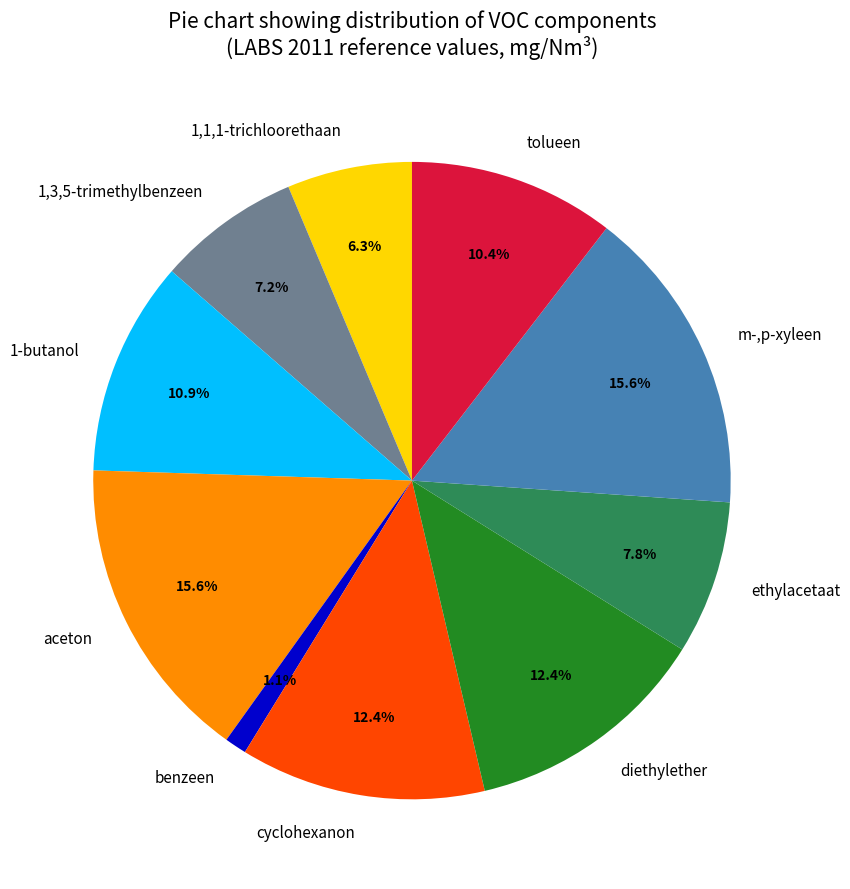

What is the smallest slice in the pie chart?

benzeen